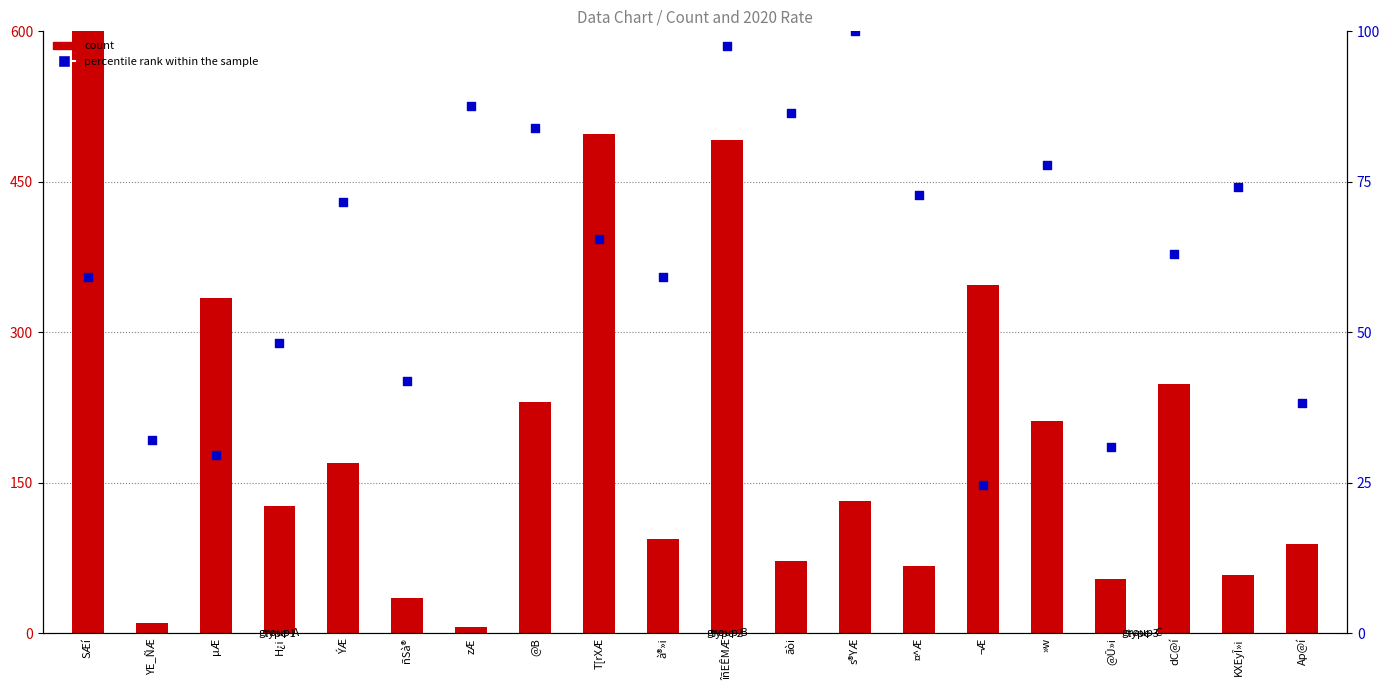

At which category is the sum across all series the highest?

SÆí